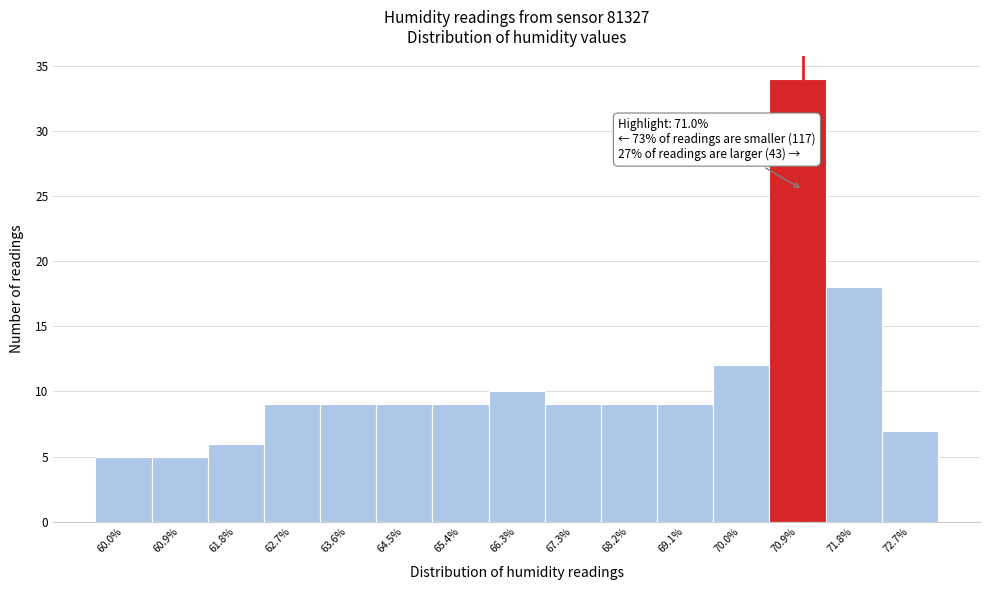

Over which range of the x-axis is the bar tallest?

70.5 to 71.4